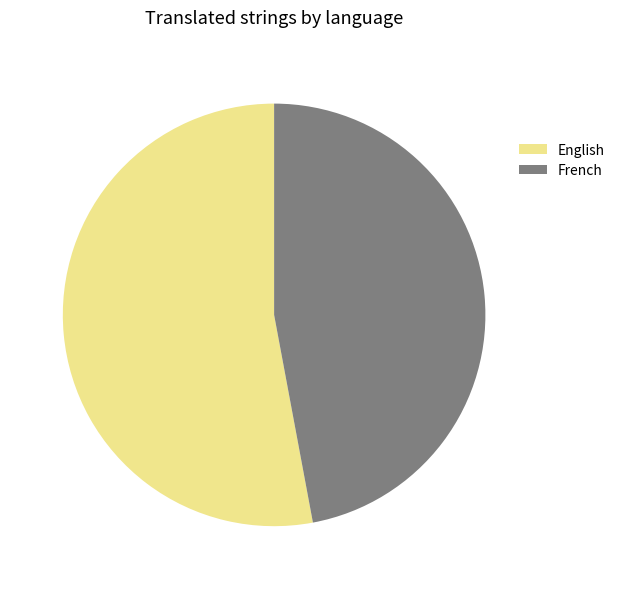

Which slice represents more than half of the pie?

English